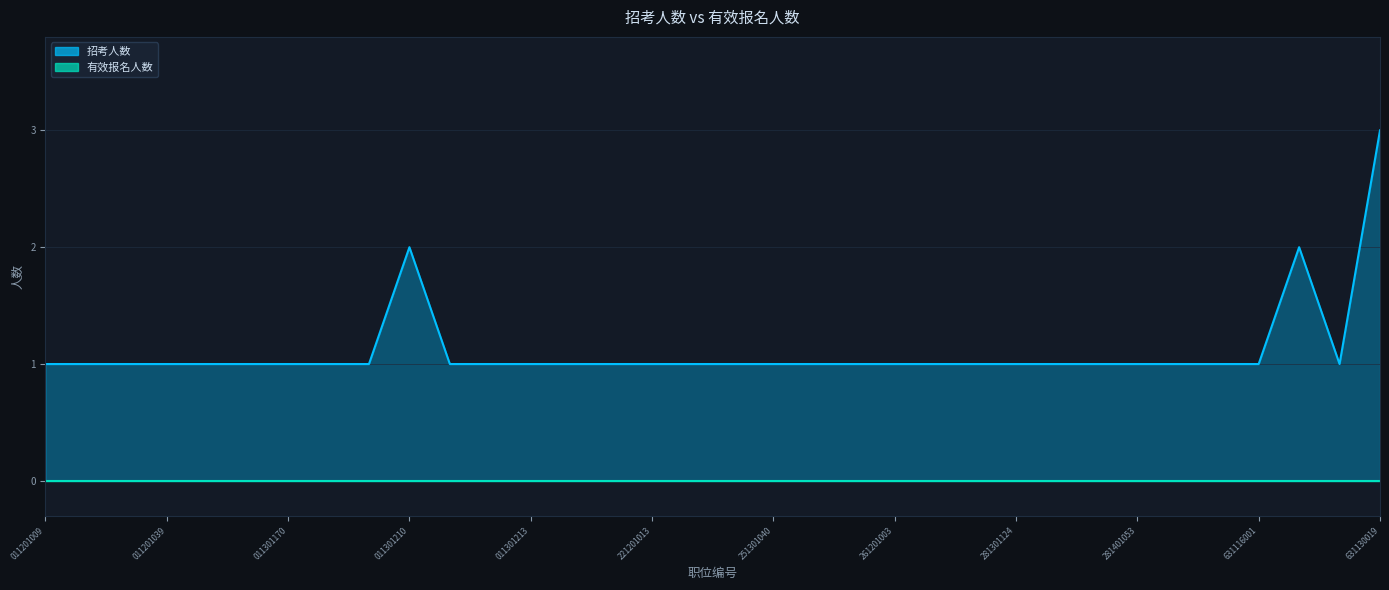

What is the average value?

1